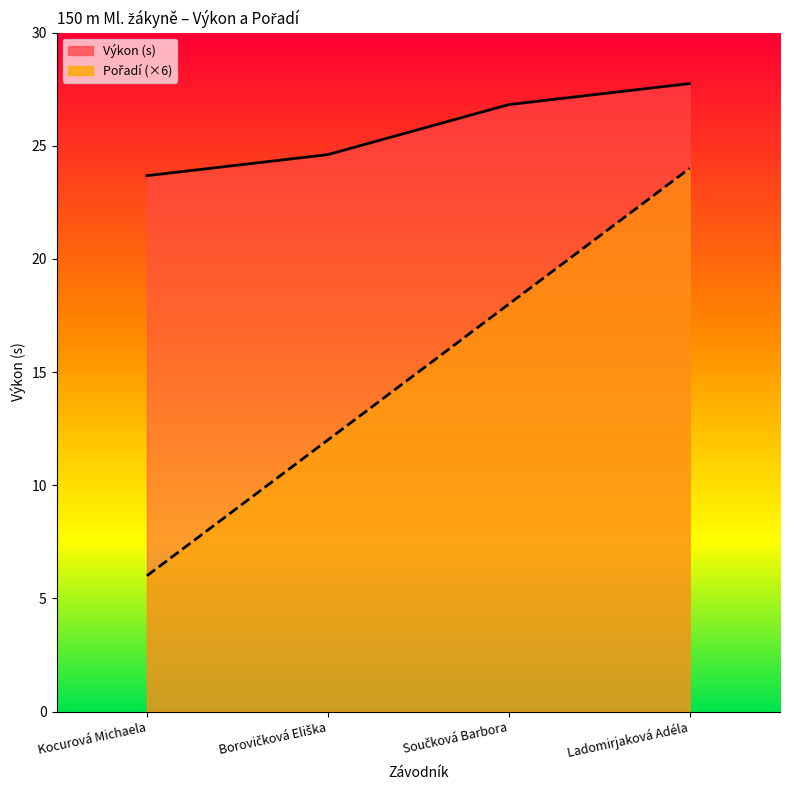

Reading right to left, extract all data points from this chart.

Pořadí: Ladomirjaková Adéla=24.0	Součková Barbora=18.0	Borovičková Eliška=12.0	Kocurová Michaela=6.0
Výkon: Ladomirjaková Adéla=27.8	Součková Barbora=26.8	Borovičková Eliška=24.6	Kocurová Michaela=23.7